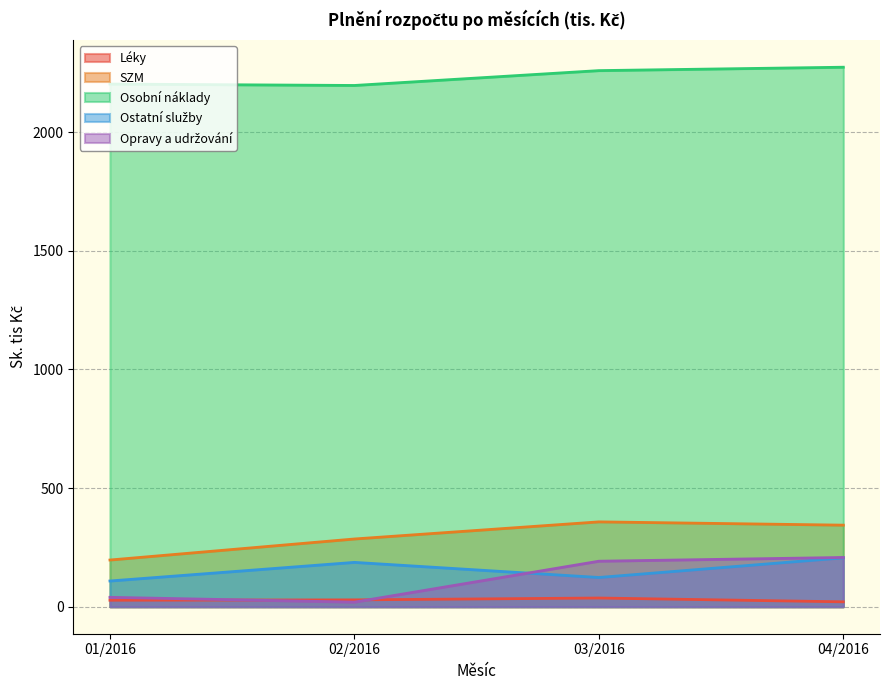

At which label does Osobní náklady reach its minimum?

02/2016